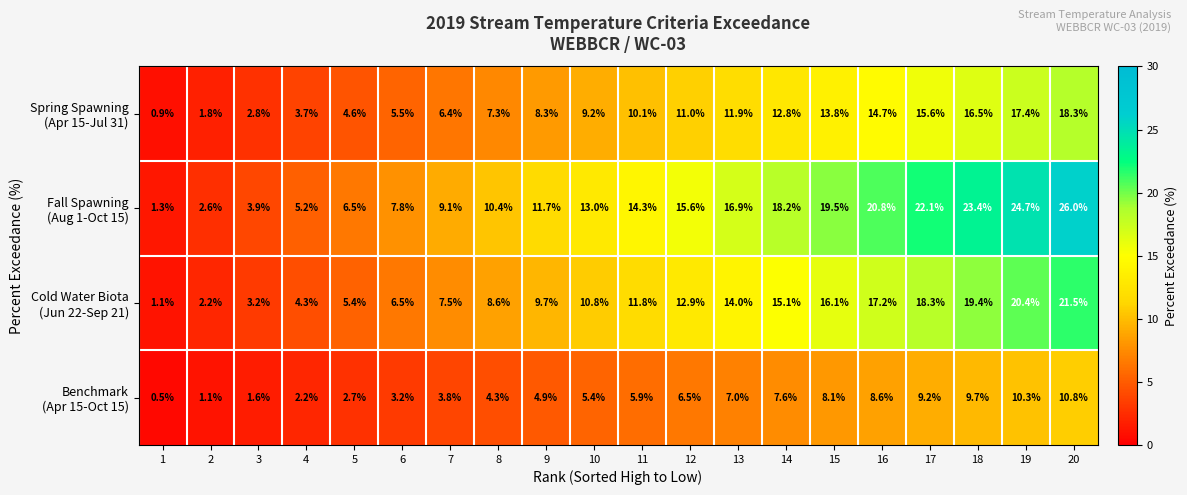

At which category is the sum across all series the highest?

20